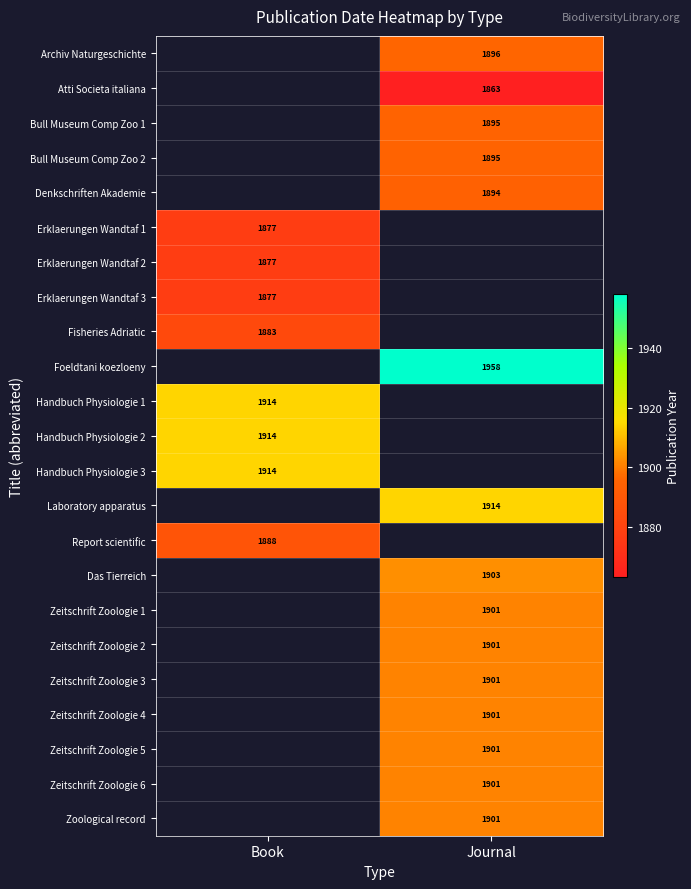

The value of Zeitschrift Zoologie 6 at Journal is 776.4. True or false?

False